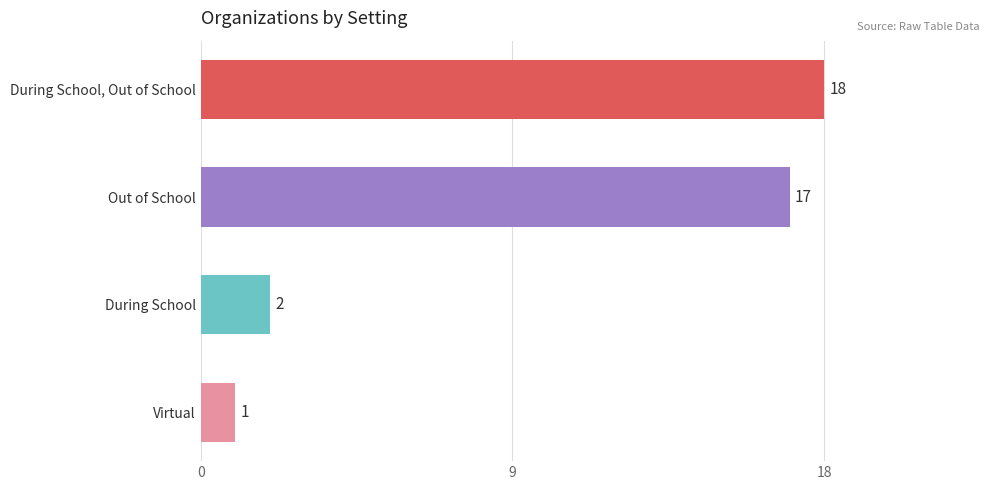

The chart shows a value of 2 at During School. True or false?

True